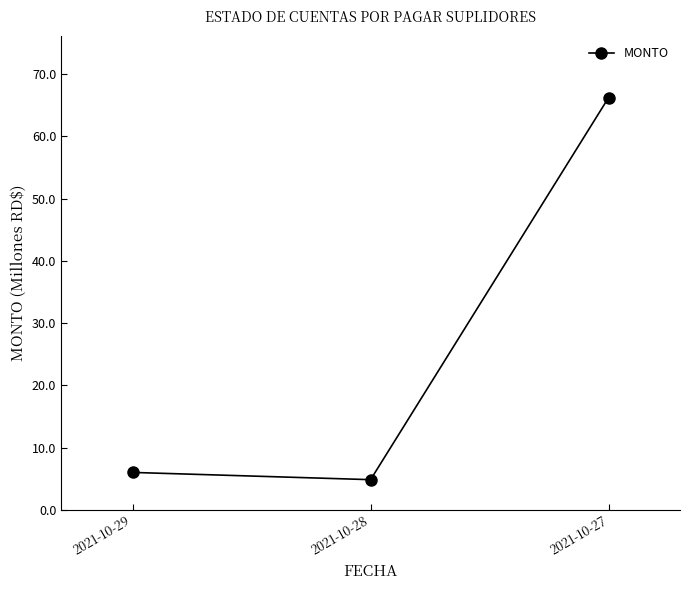

What is the value of the 2nd point from the left?

4.8